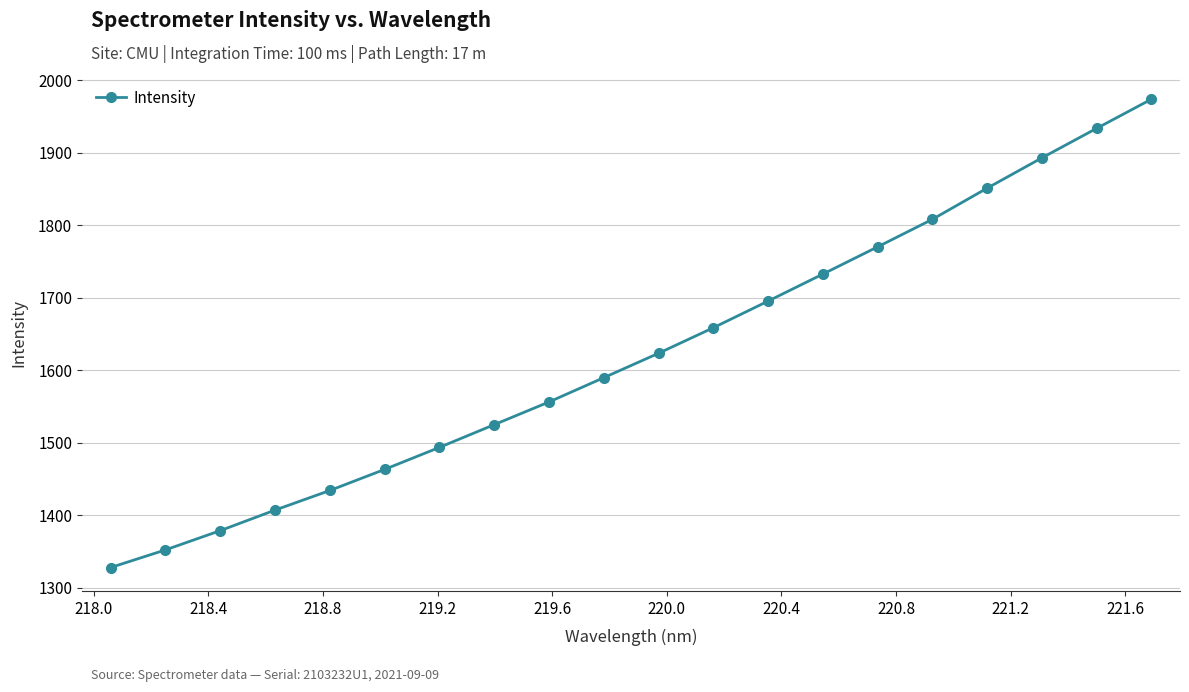

What is the value of the 14th point from the left?

1732.7